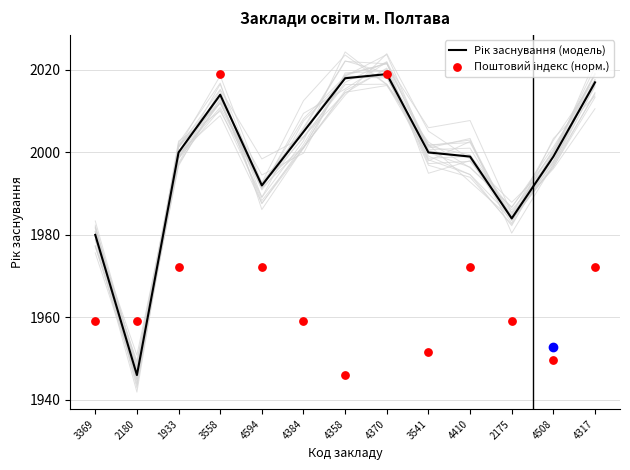

At which category is the sum across all series the highest?

4370